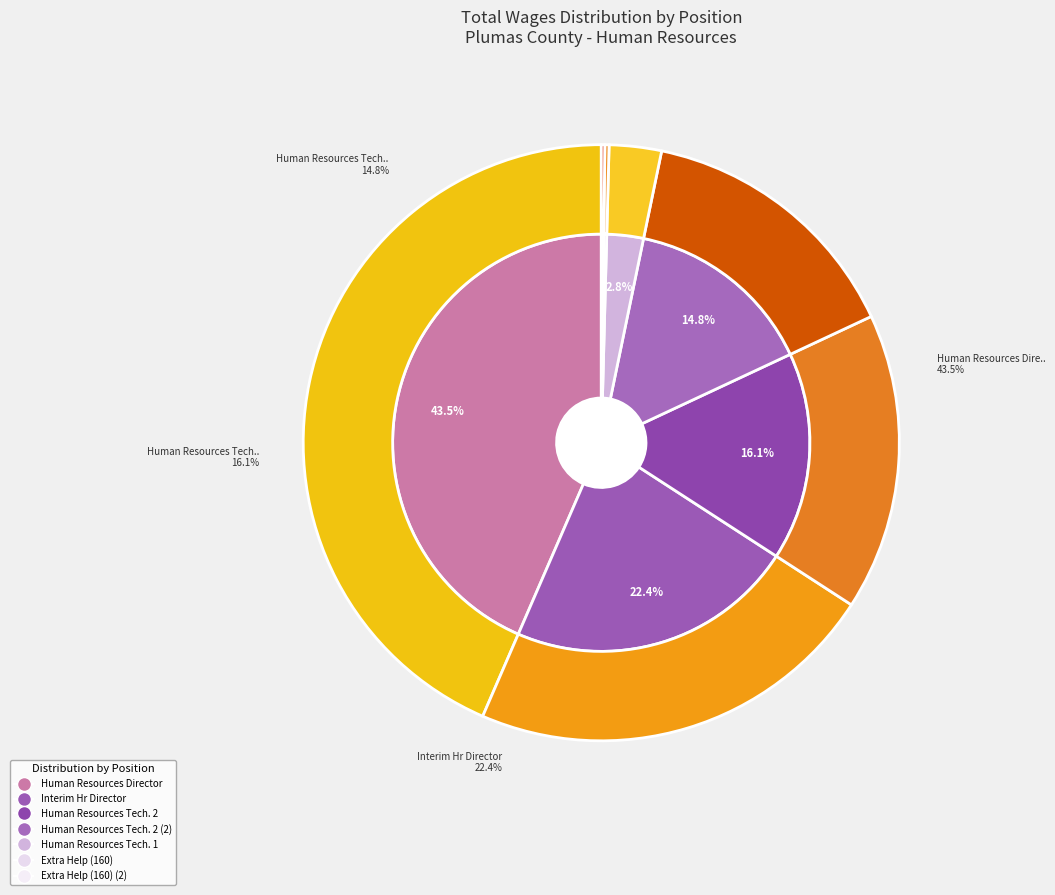

What is the total percentage of Interim Hr Director and Human Resources Tech. 2 (2)?

37.1%